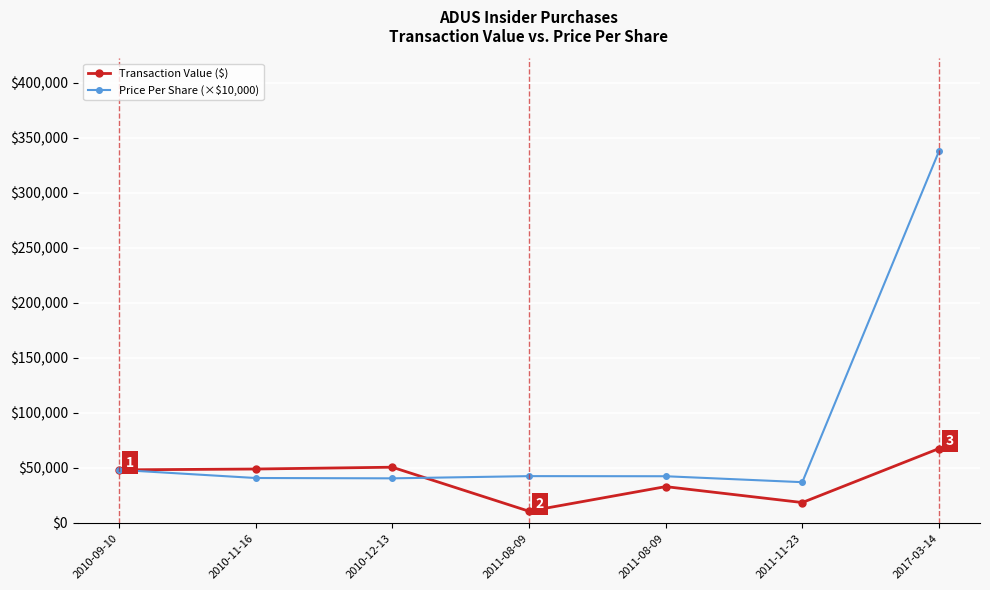

How many values in the Transaction Value ($) series are below 48193?

3